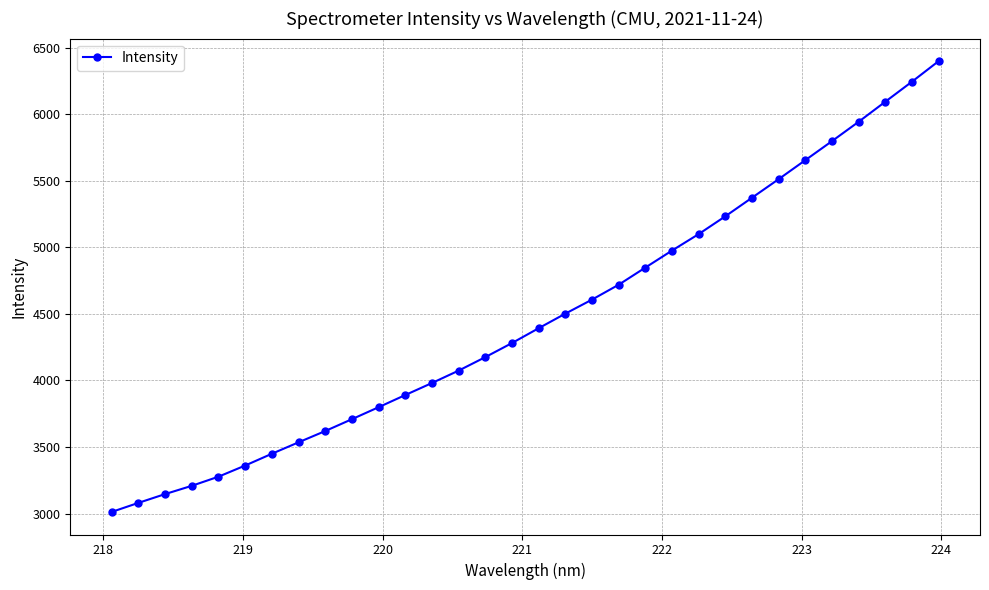

What is the smallest value displayed?

3011.6